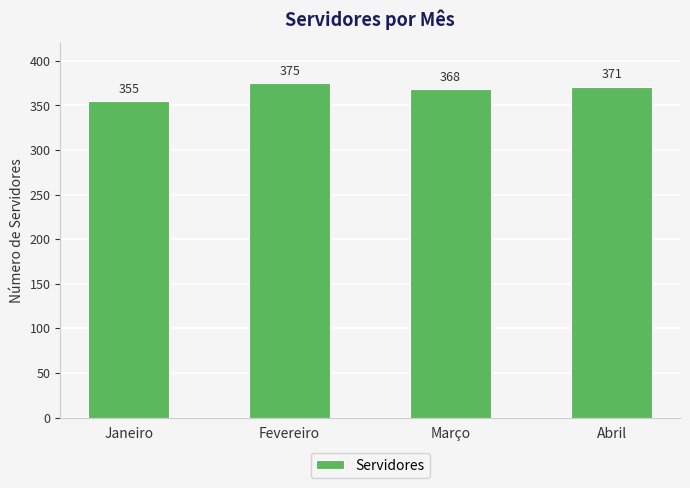

Which label corresponds to the smallest value in the chart?

Janeiro